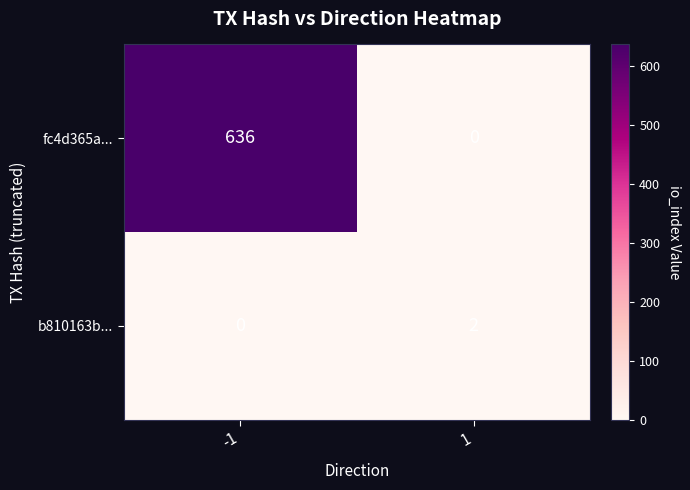

Between -1 and 1, which series saw the biggest shift?

fc4d365a...